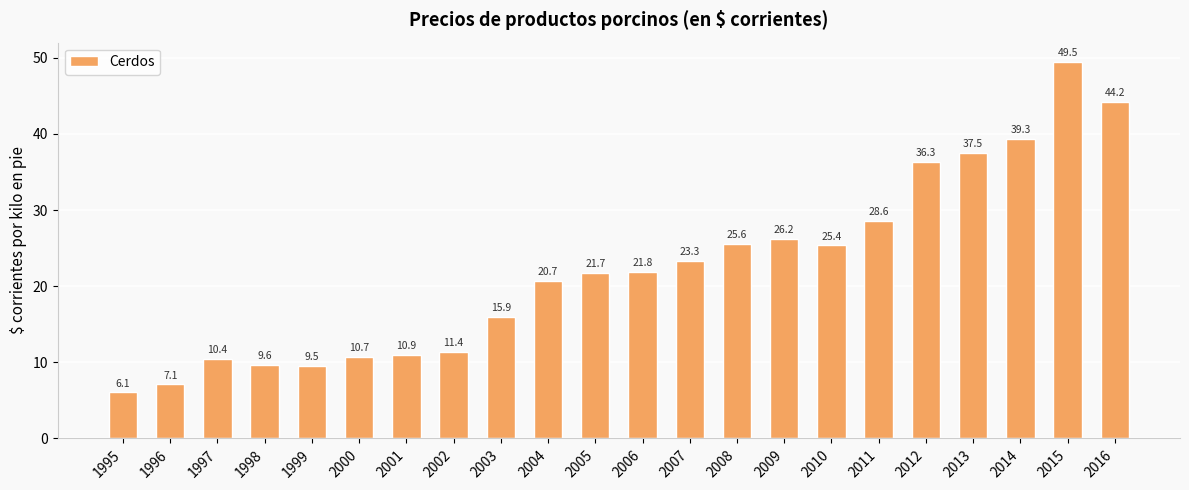

Between 2009 and 2003, which is larger?

2009